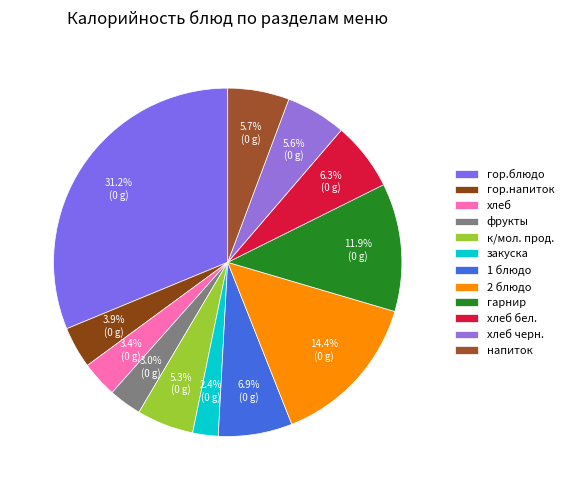

What is the smallest slice in the pie chart?

закуска